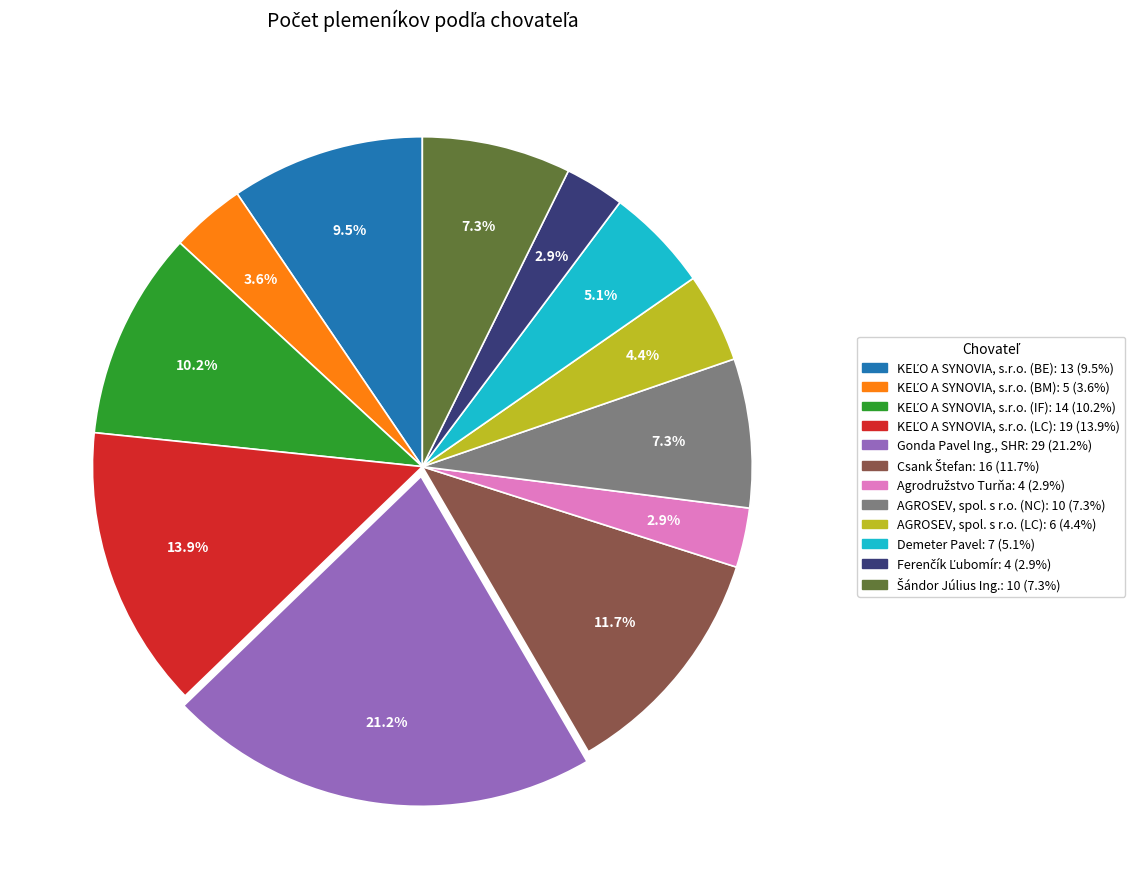

Is there any slice that represents more than half of the pie?

No